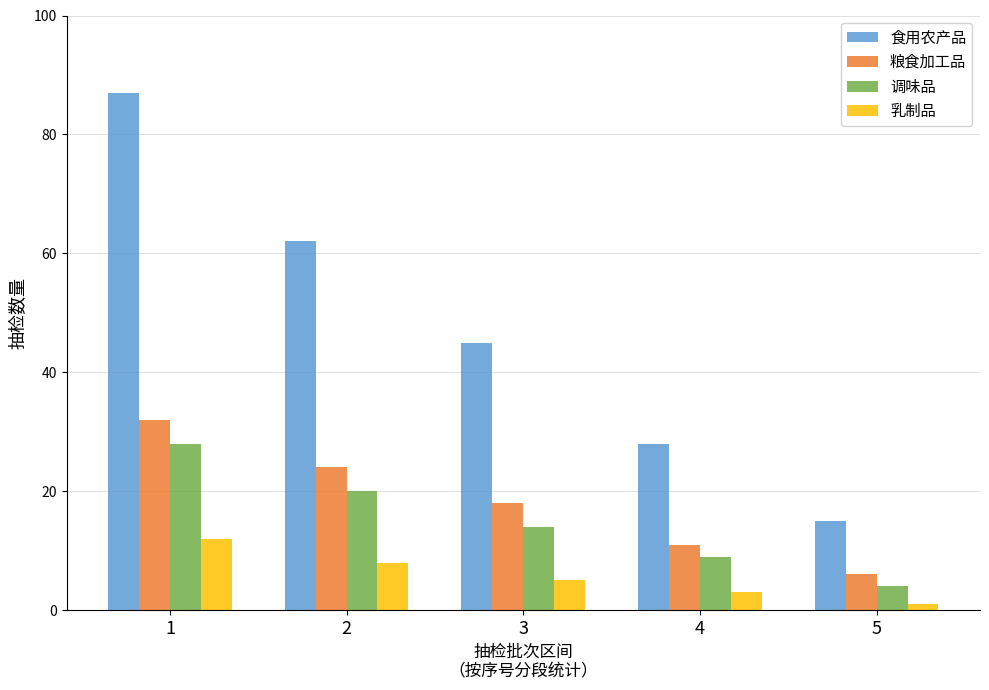

At how many categories does at least one series exceed 82?

1